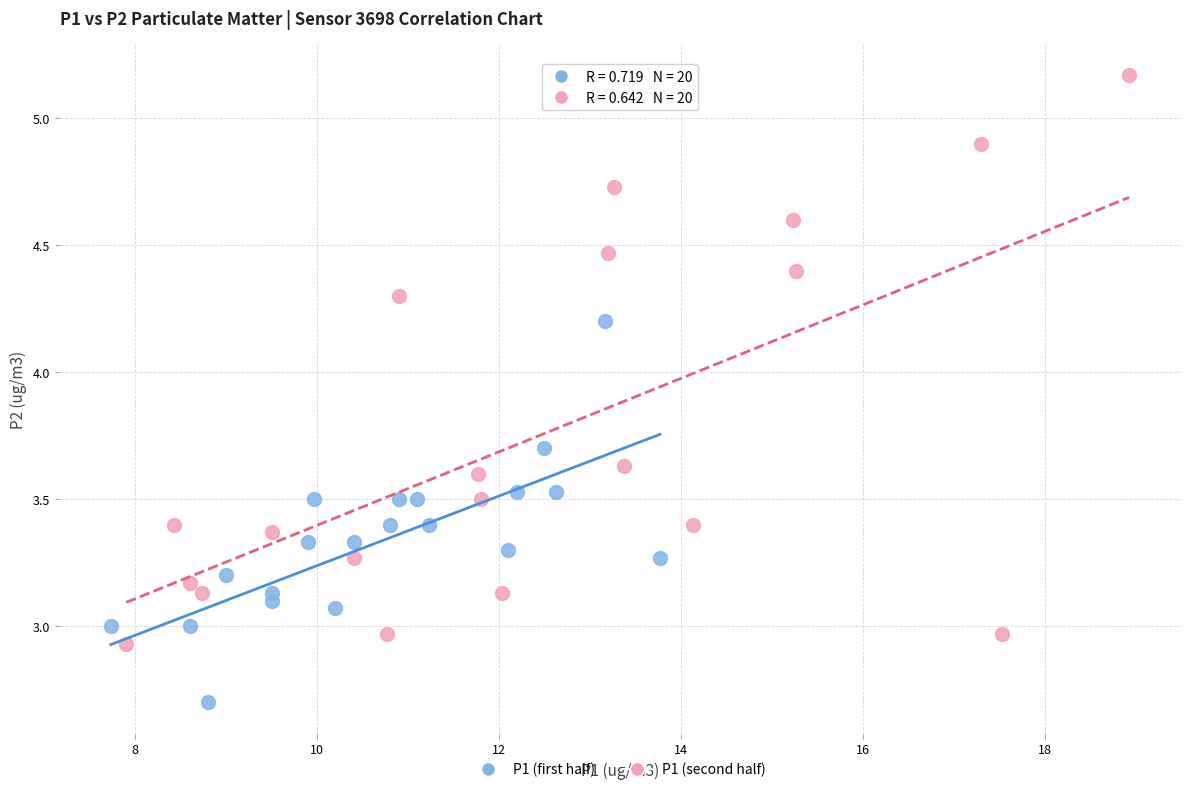

Which series contains the highest Y value?

P1 (second half)